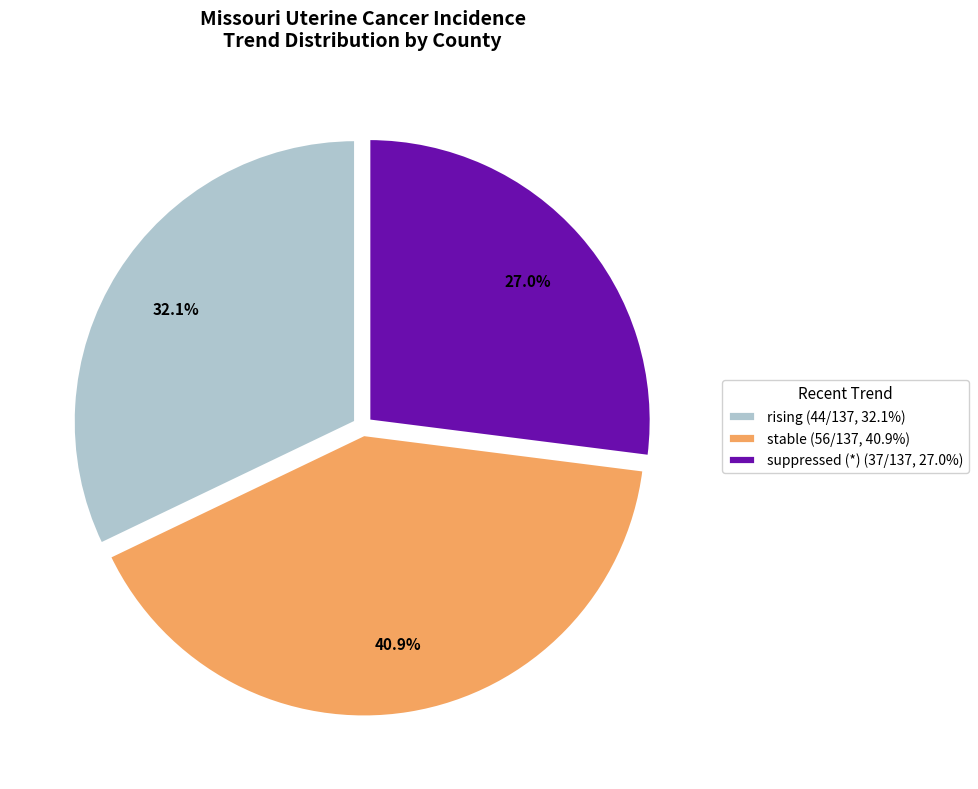

Does any single category account for the majority?

No